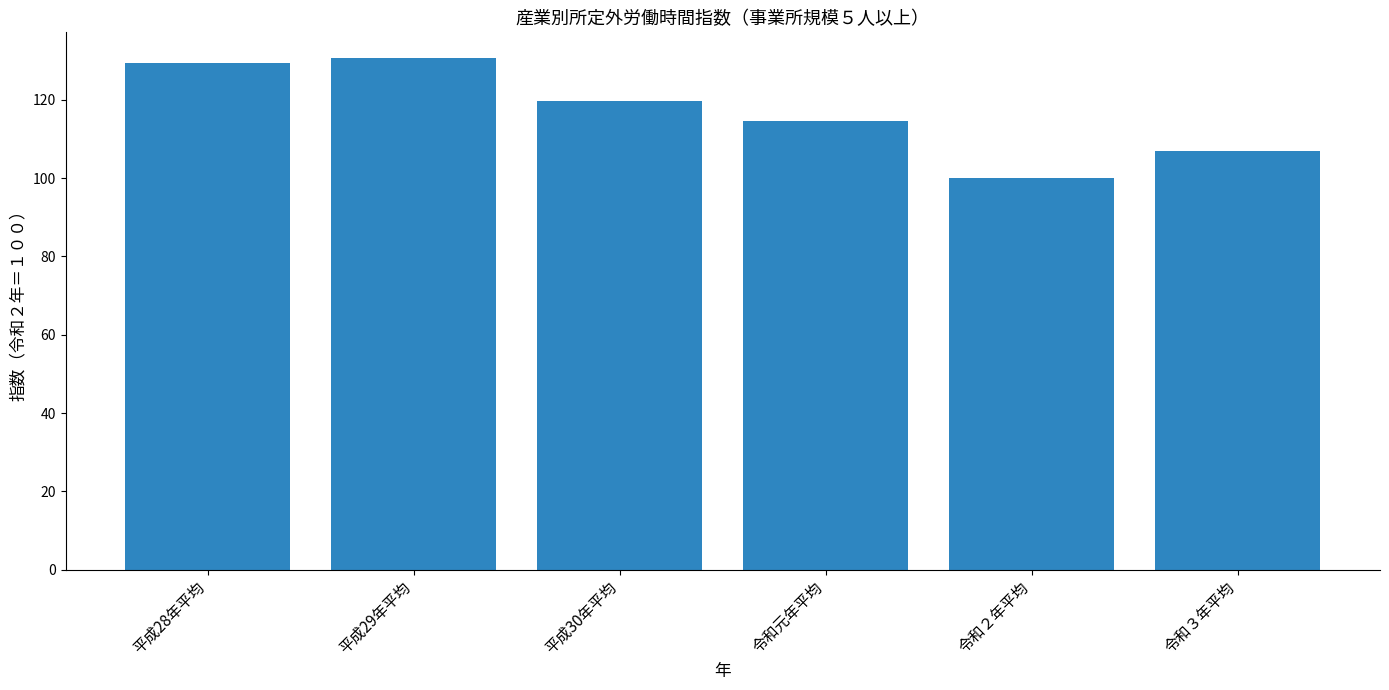

True or false: the data shows 178.8 at 平成29年平均.

False